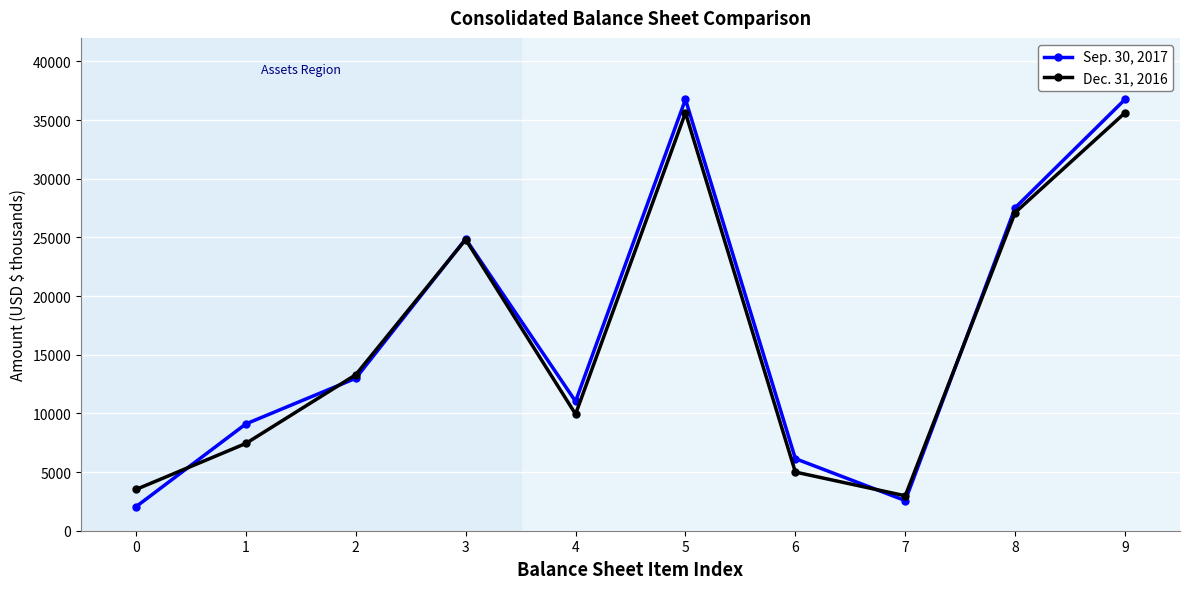

True or false: Sep. 30, 2017 has more than 0 interior local peaks.

True